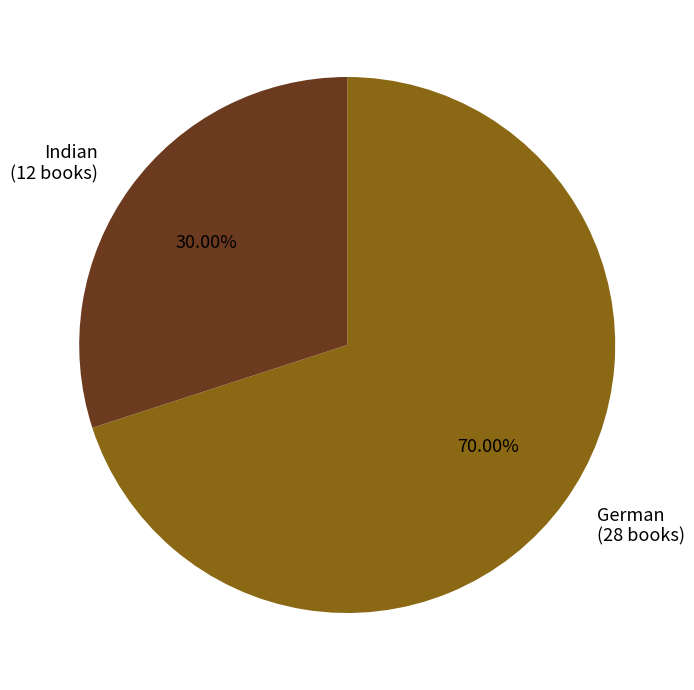

What is the largest slice in the pie chart?

German